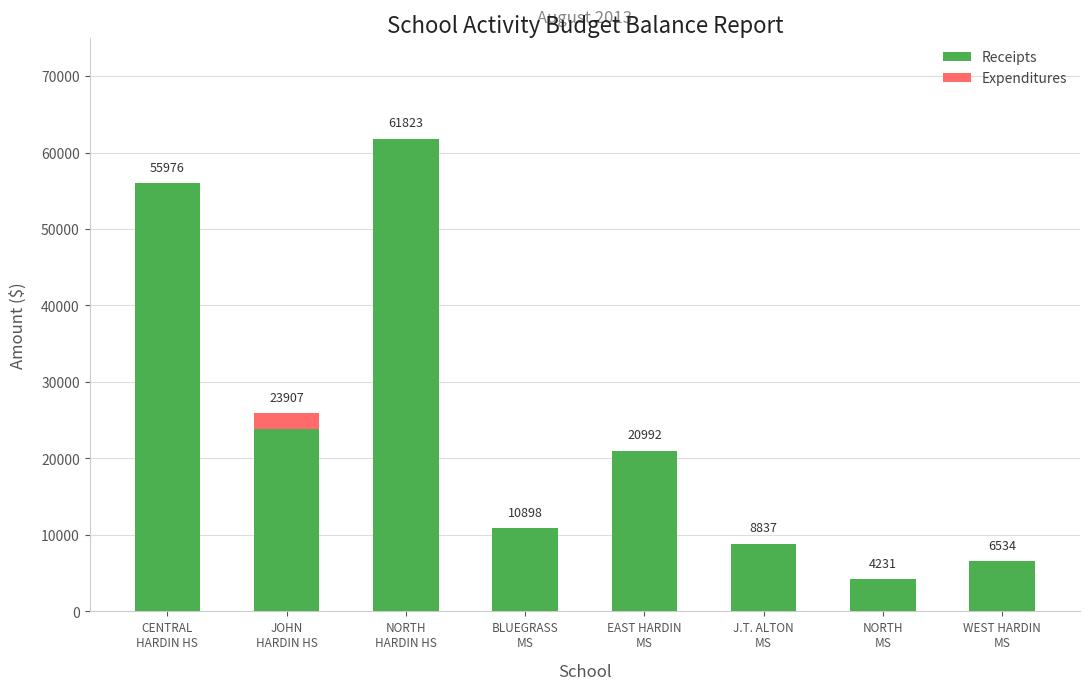

What is the sum of the Receipts values at WEST HARDIN
MS and CENTRAL
HARDIN HS?

62509.7